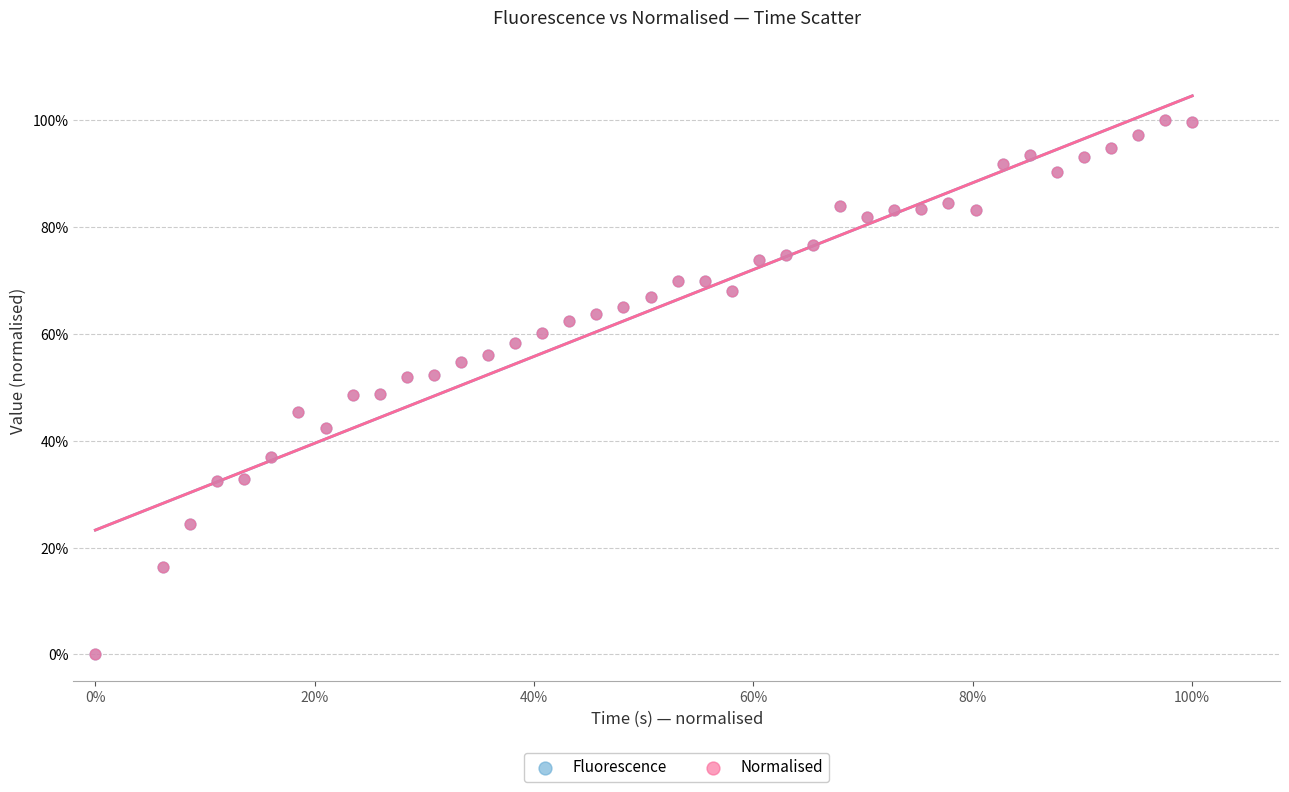

What are all the series names shown in the legend?

Fluorescence, Normalised